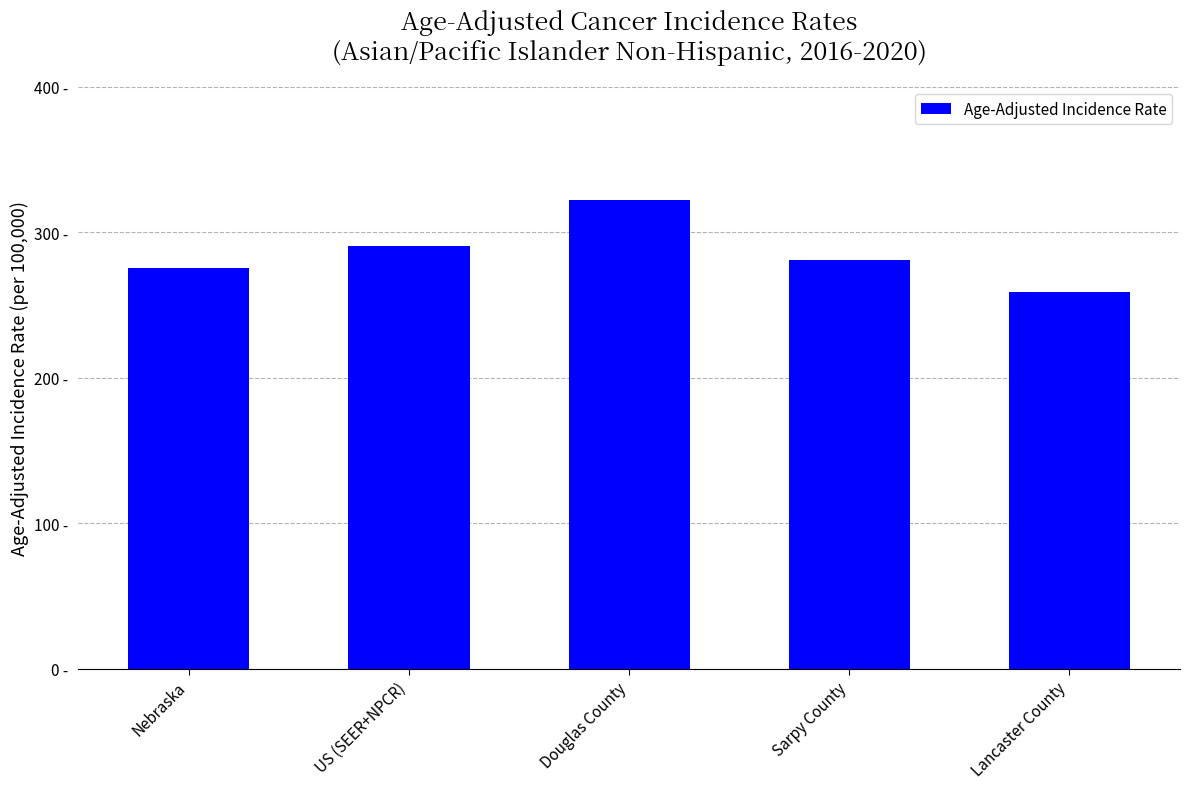

Are the bars horizontal?

No